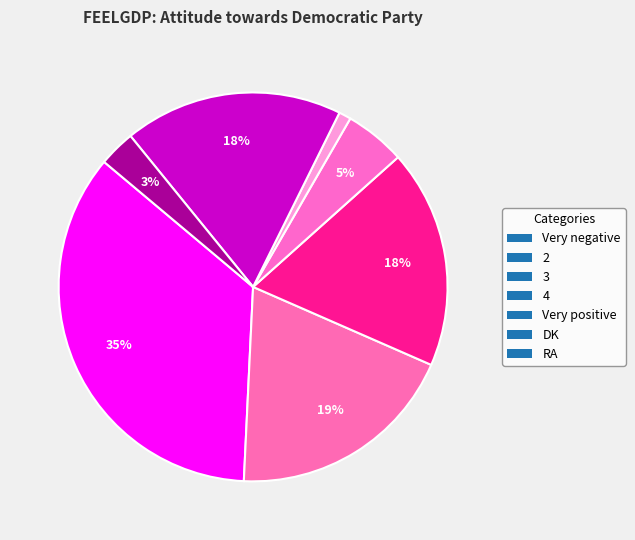

Count the number of slices in the pie.

7